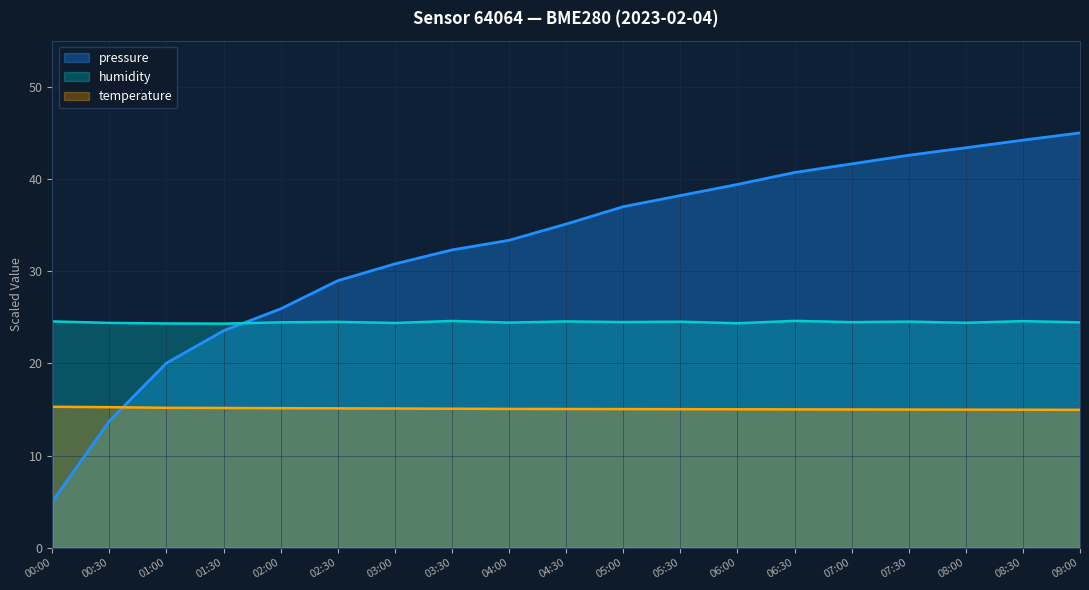

Which series changed the most between 00:30 and 06:00?

pressure